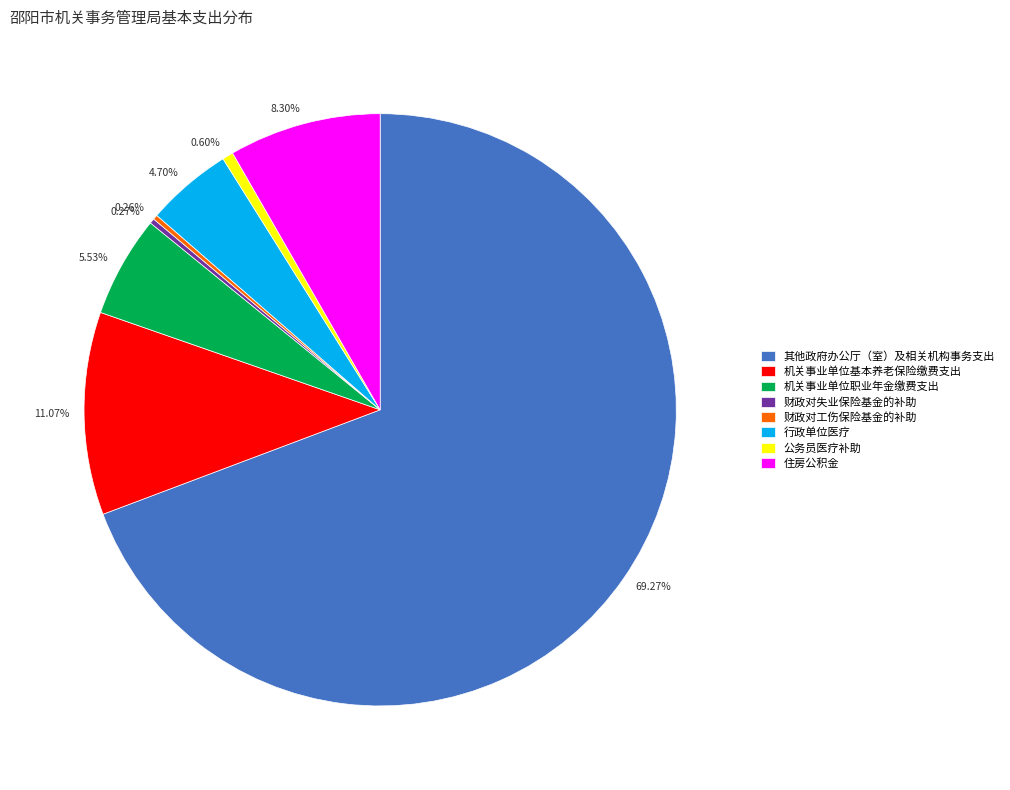

Is the sum of 公务员医疗补助 and 其他政府办公厅（室）及相关机构事务支出 greater than half?

Yes